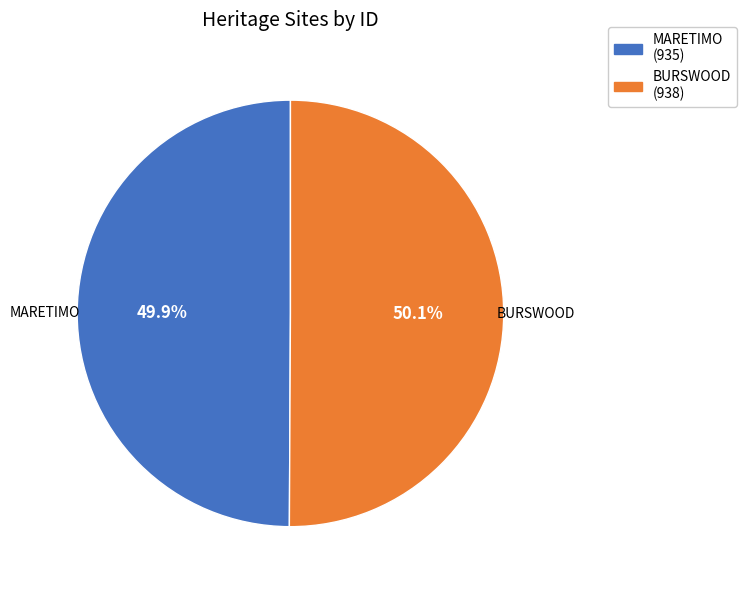

What is the ratio of the value at BURSWOOD to the value at MARETIMO?

1.0